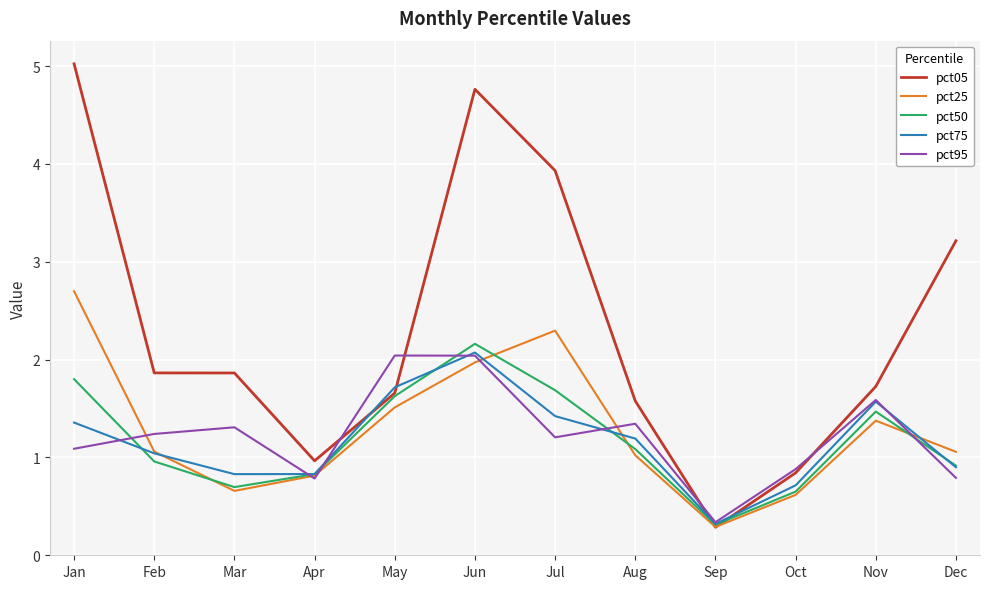

What value does the pct75 series have at Apr?

0.8